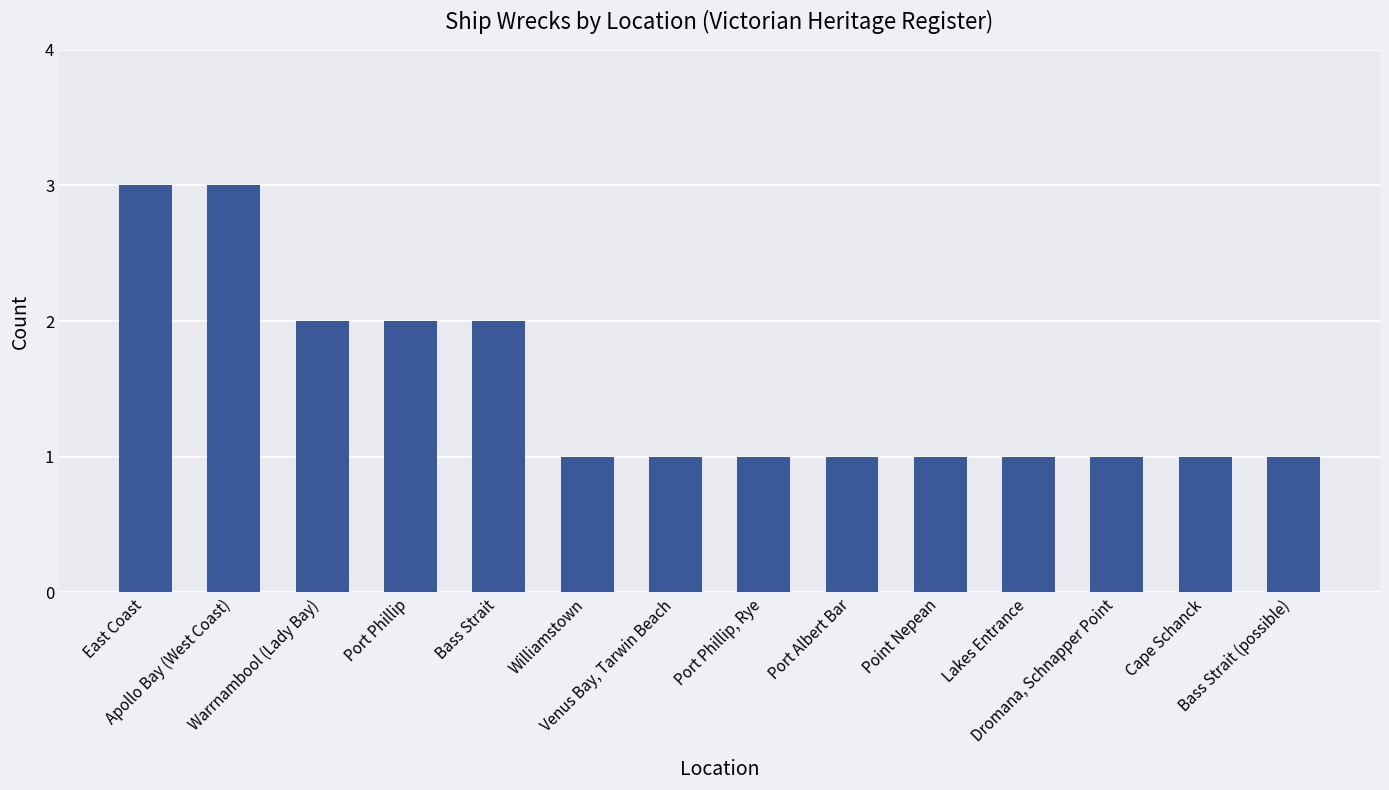

What is the maximum value shown in the chart?

3